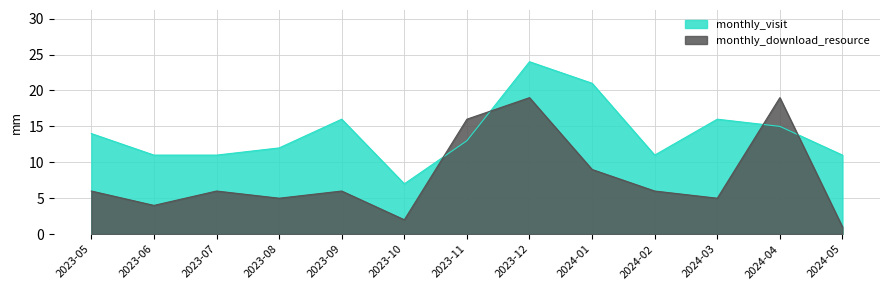

Which category has the highest value across all series?

2023-12